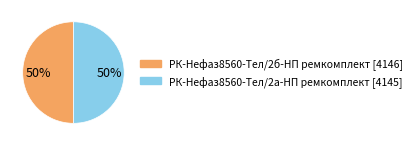

True or false: РК-Нефаз8560-Тел/2б-НП ремкомплект accounts for 41% of the total.

False